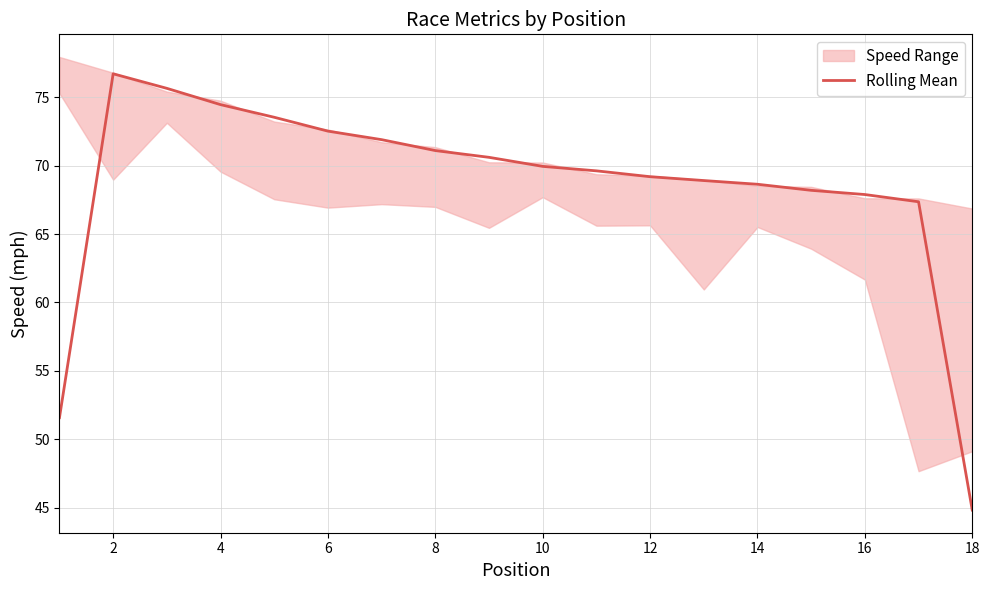

The Rolling Mean series shows 15.3 at 10. True or false?

False